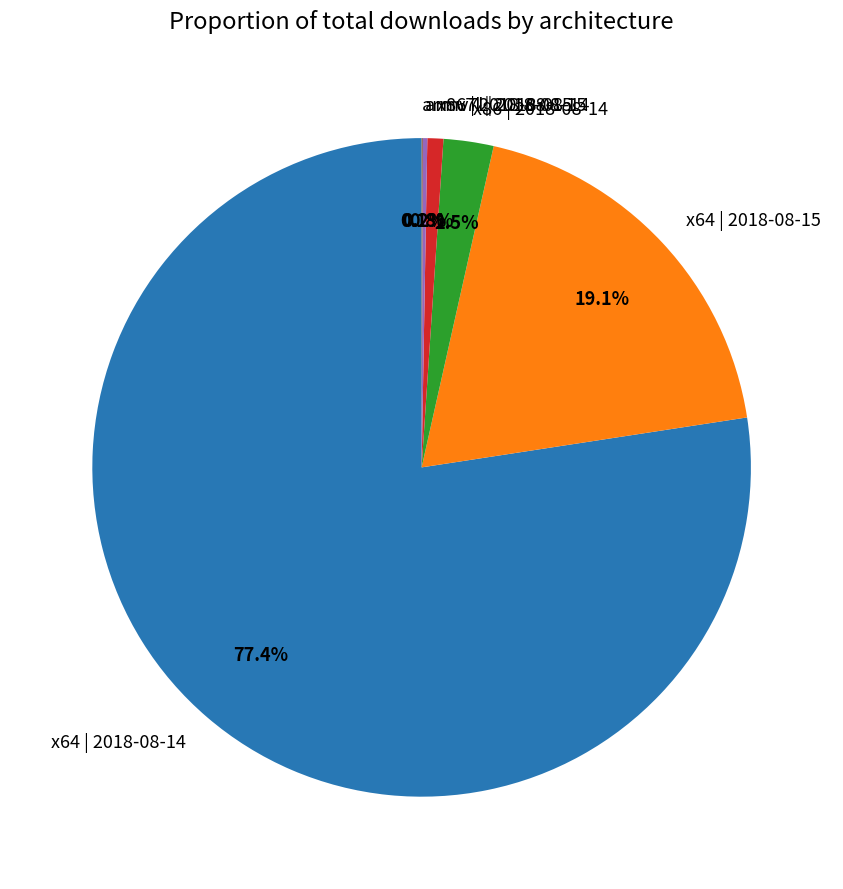

Which has a higher value, x86 | 2018-08-14 or x64 | 2018-08-14?

x64 | 2018-08-14